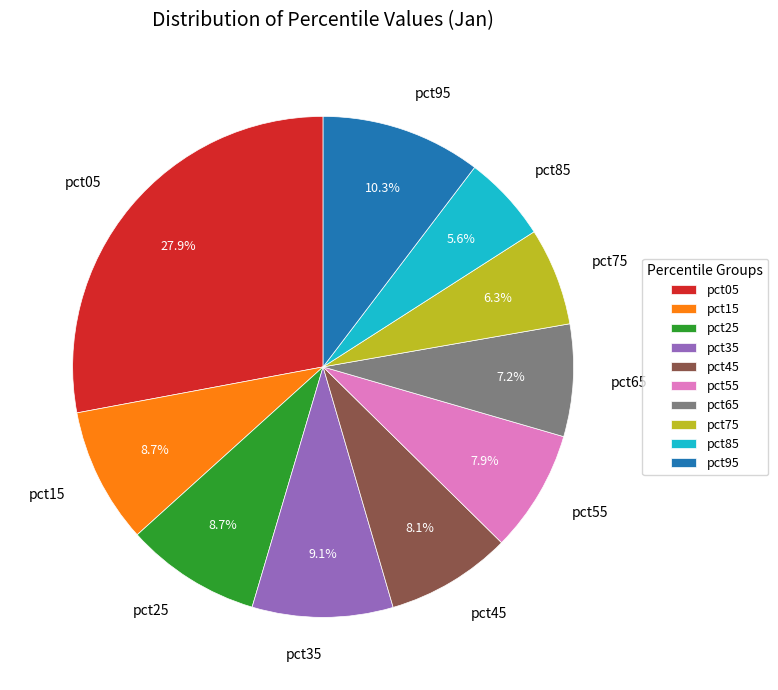

Which has a higher value, pct55 or pct75?

pct55